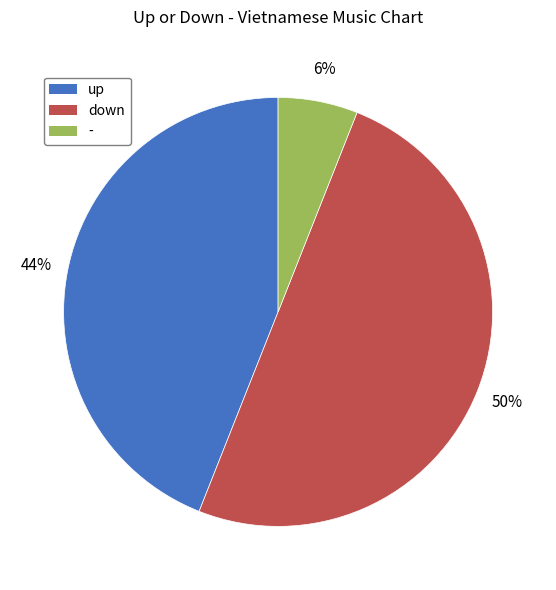

What is the largest slice in the pie chart?

down